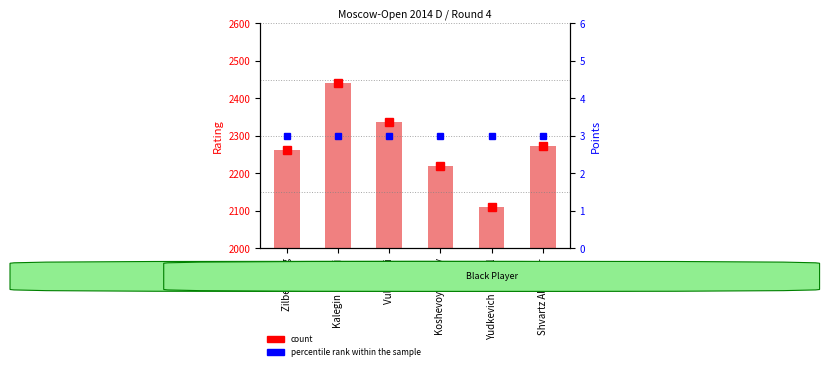

How many data points are less than 2274?

3